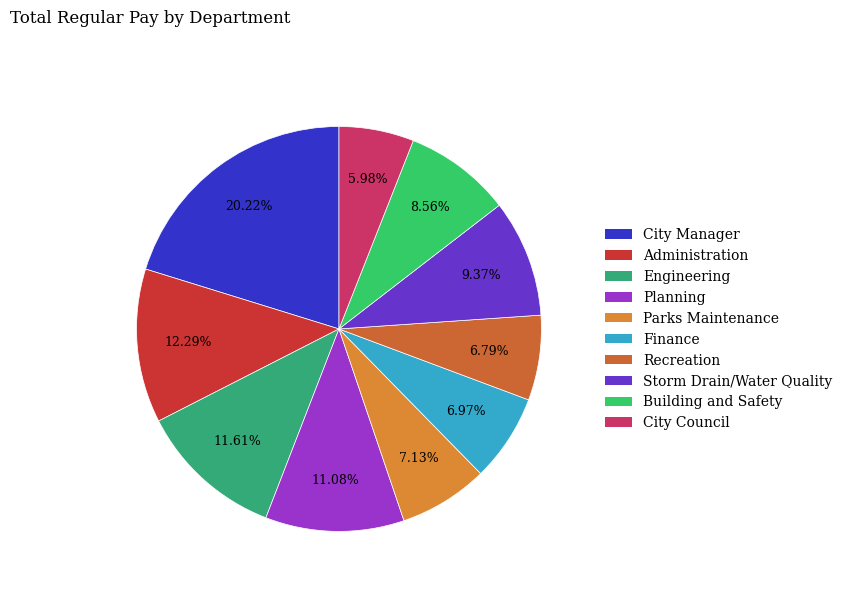

Which category has the smallest portion of the pie?

City Council